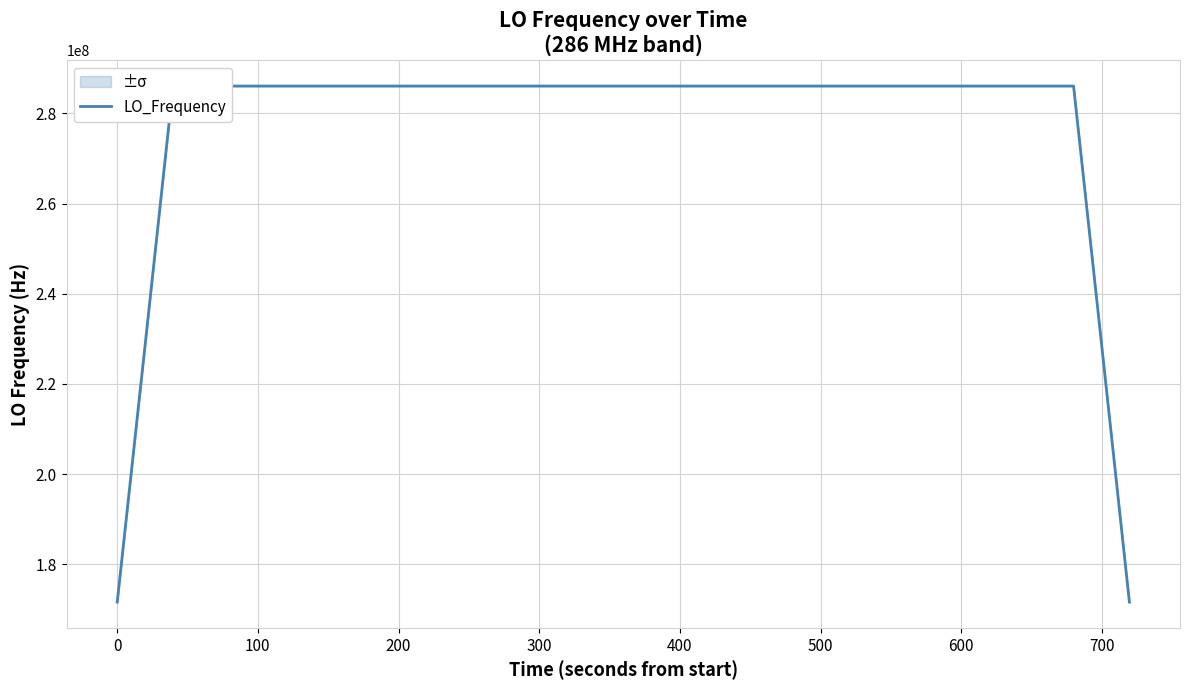

At which label does the data first exceed 286046992?

300